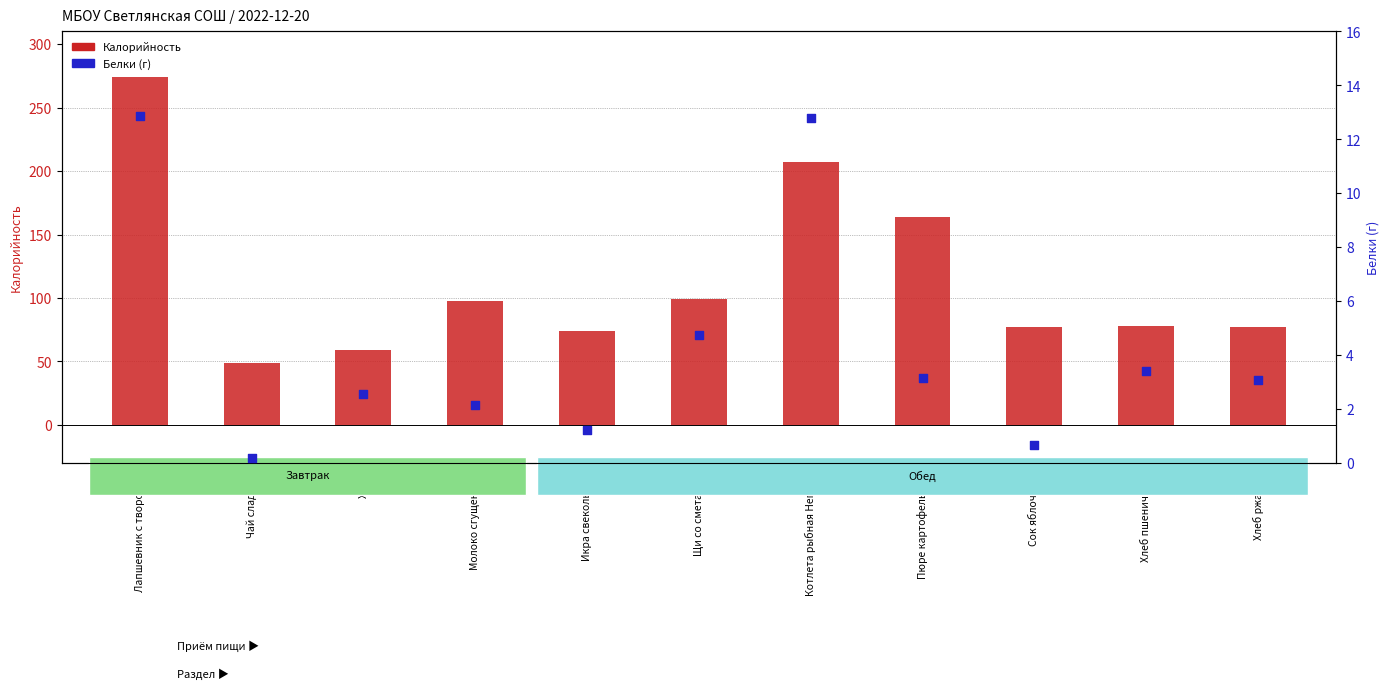

What is the total value across all series at Пюре картофельное?

167.2